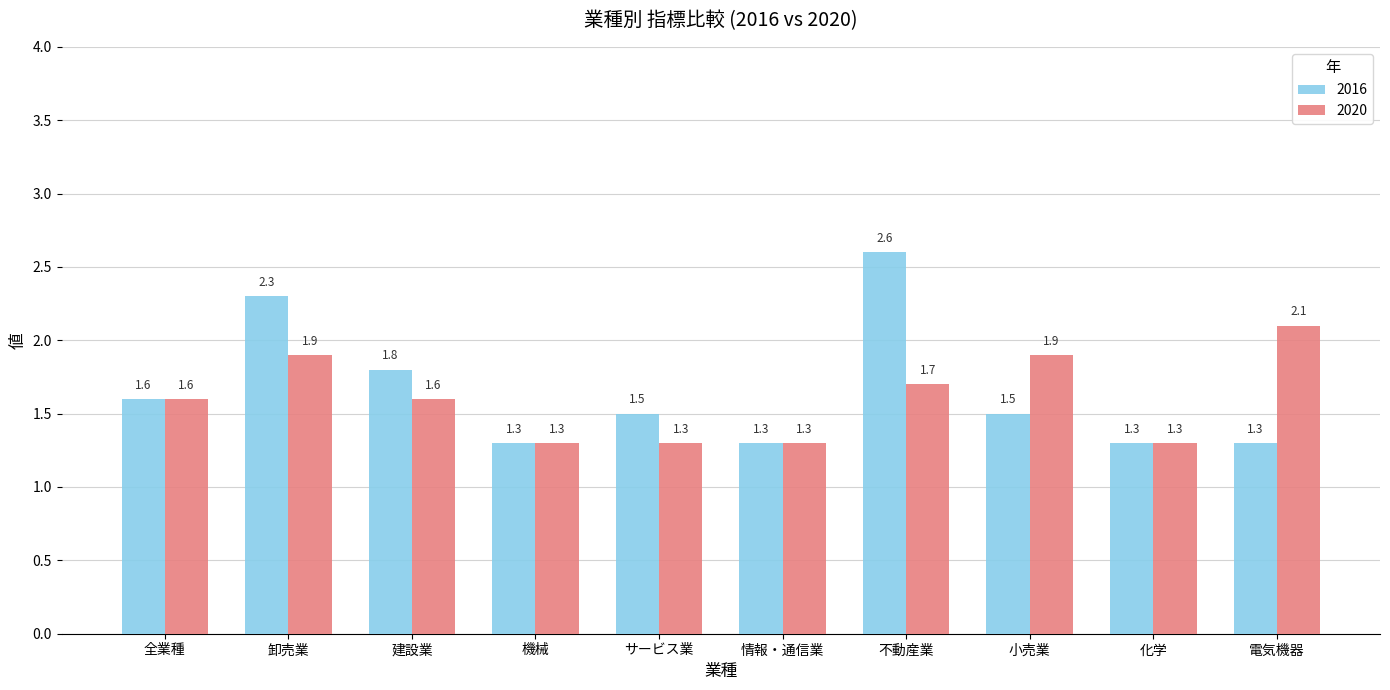

What is the label of the 1st bar from the left?

全業種